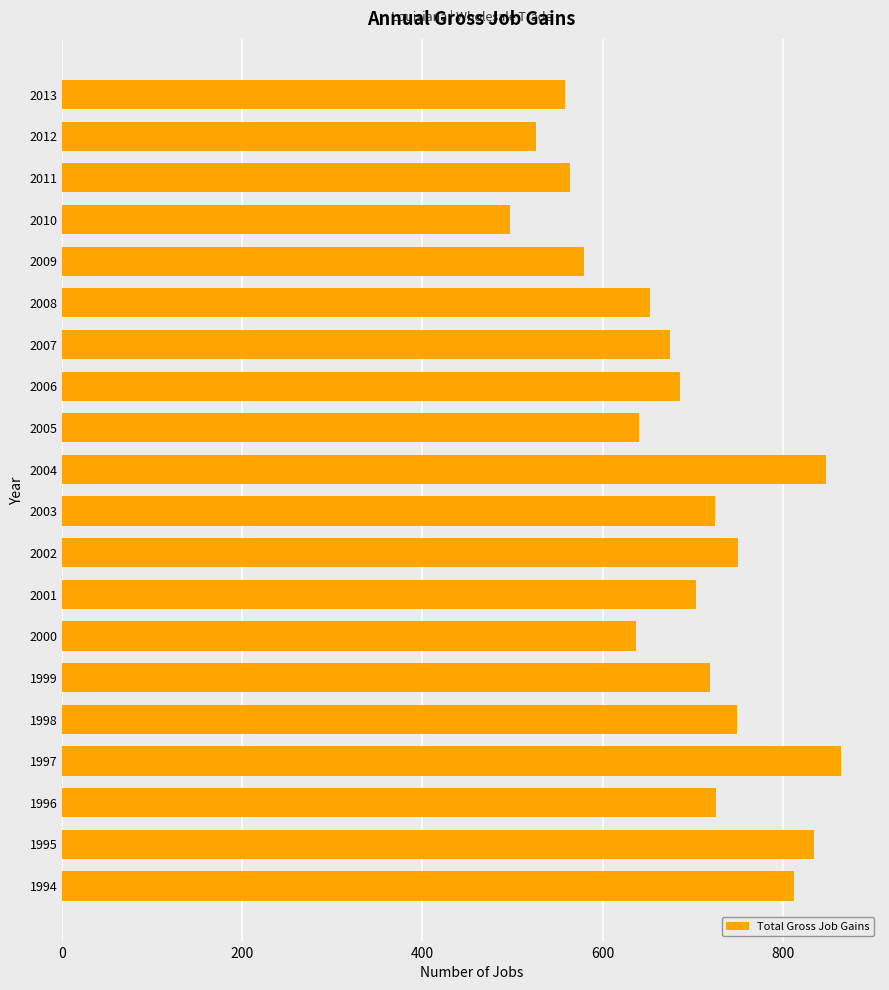

How many data points are less than 704?

10